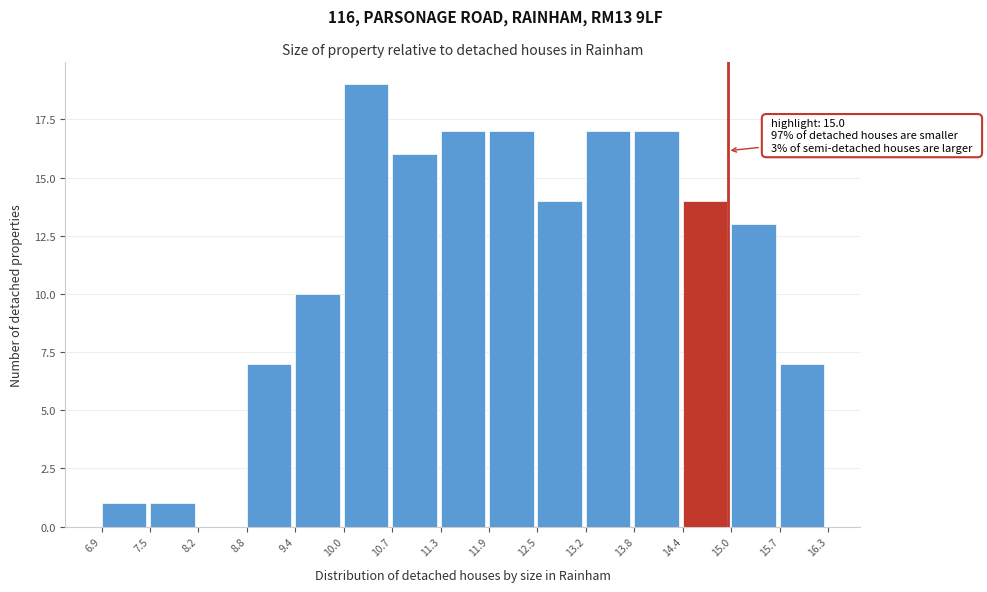

Over which range of the x-axis is the bar tallest?

10.0 to 10.7